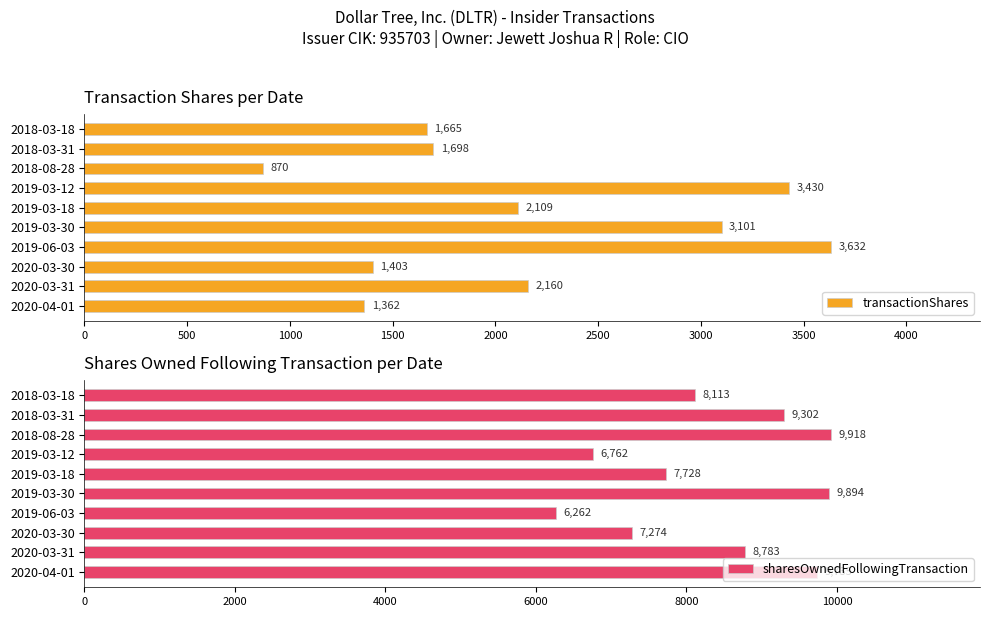

Are the bars horizontal?

Yes